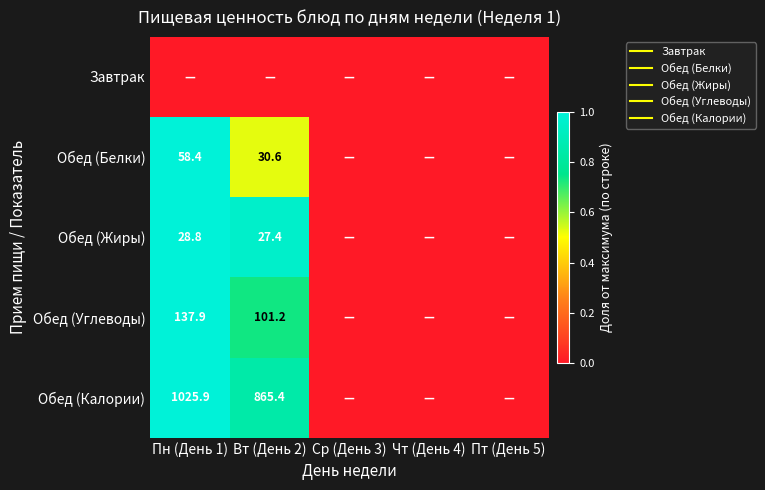

Which category has the highest value in the Обед (Калории) series?

Пн (День 1)